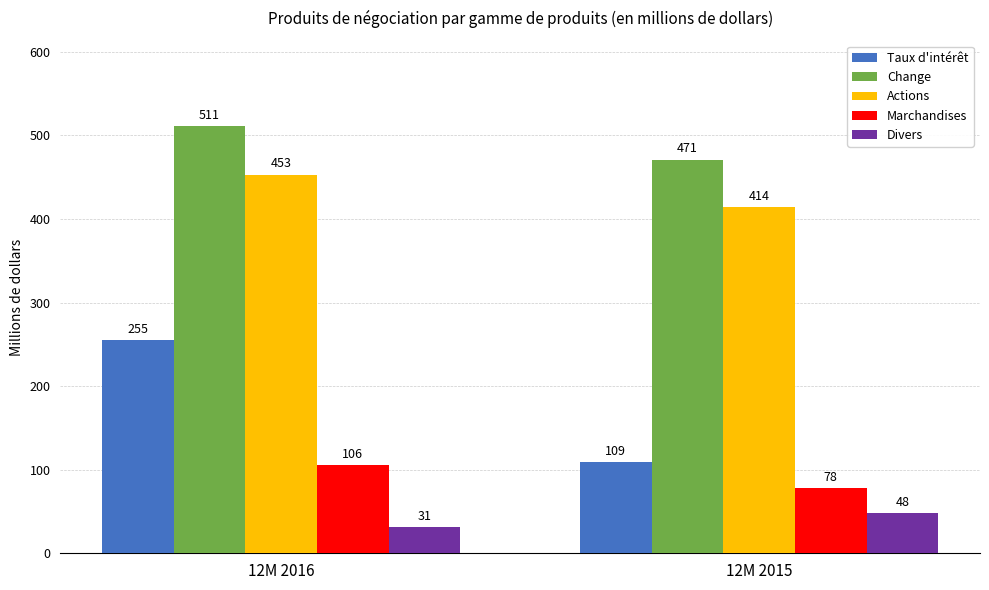

At which label does Change reach its minimum?

12M 2015